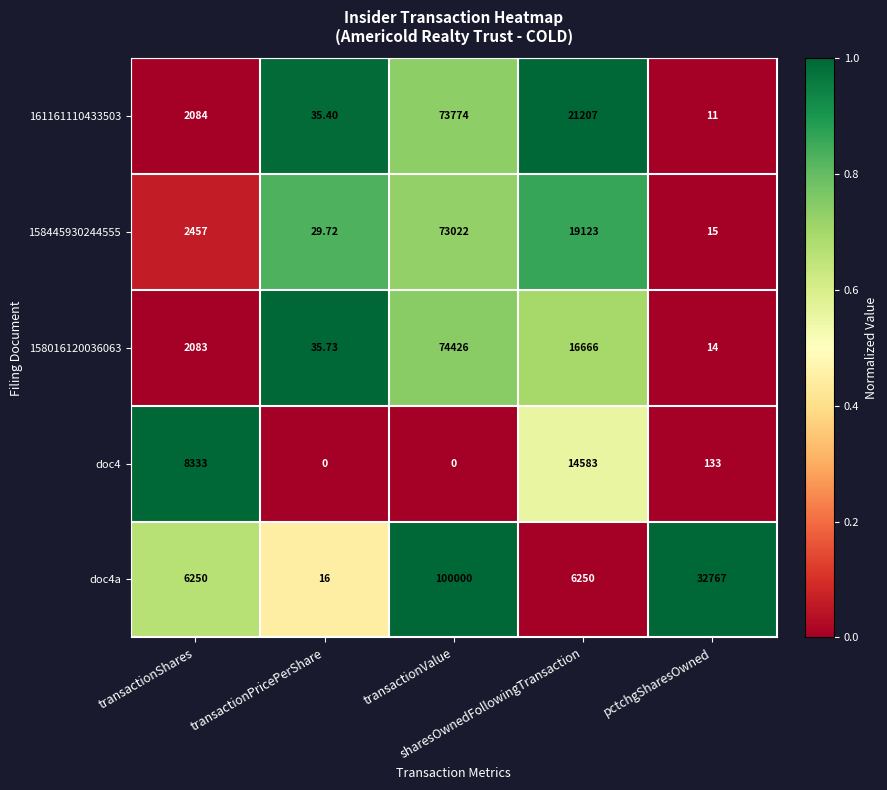

Which series has the widest spread of values?

doc4a